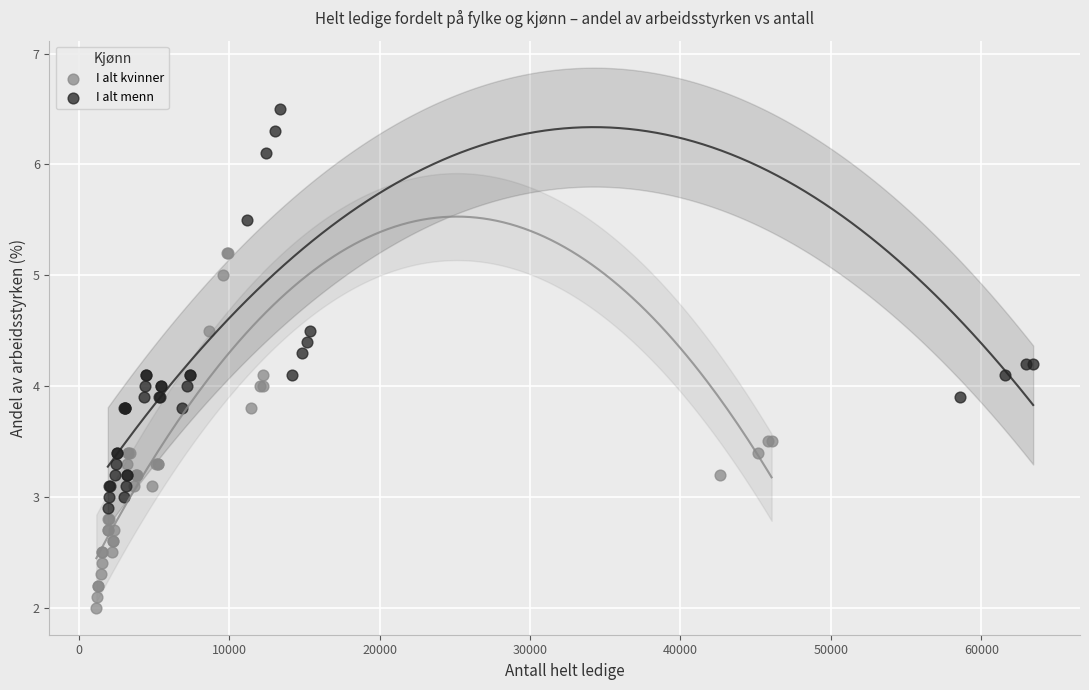

Which series reaches the minimum Y coordinate?

I alt kvinner